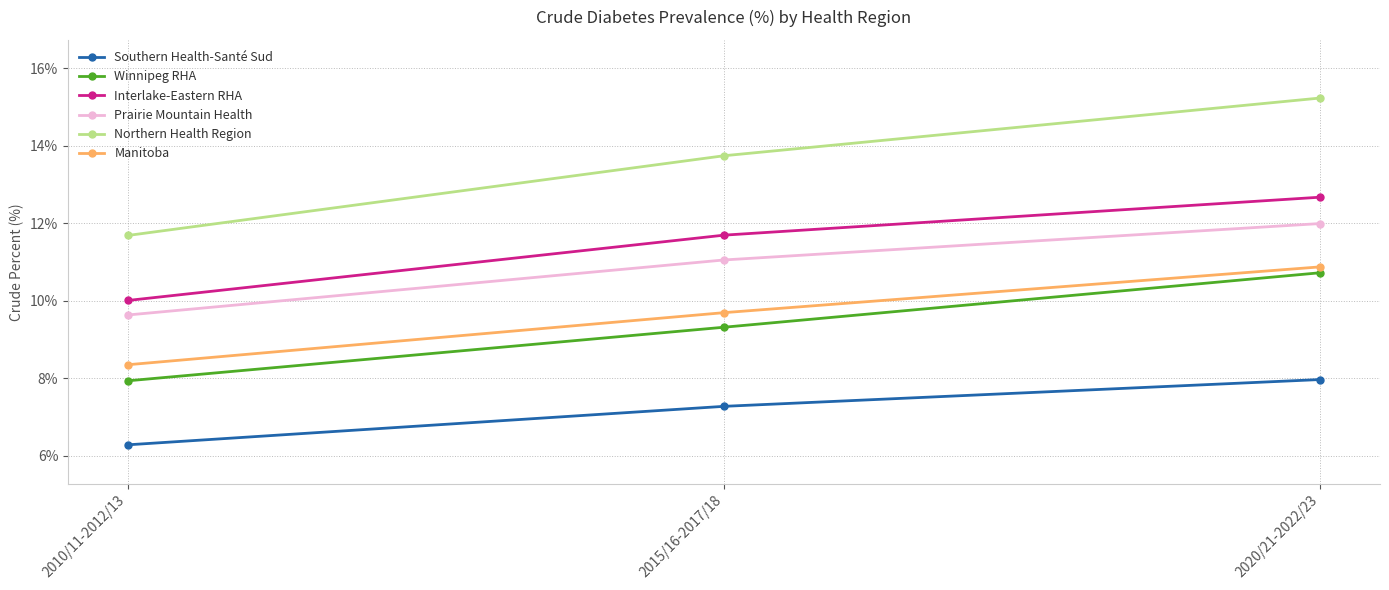

Between 2010/11-2012/13 and 2015/16-2017/18, which series saw the biggest shift?

Northern Health Region